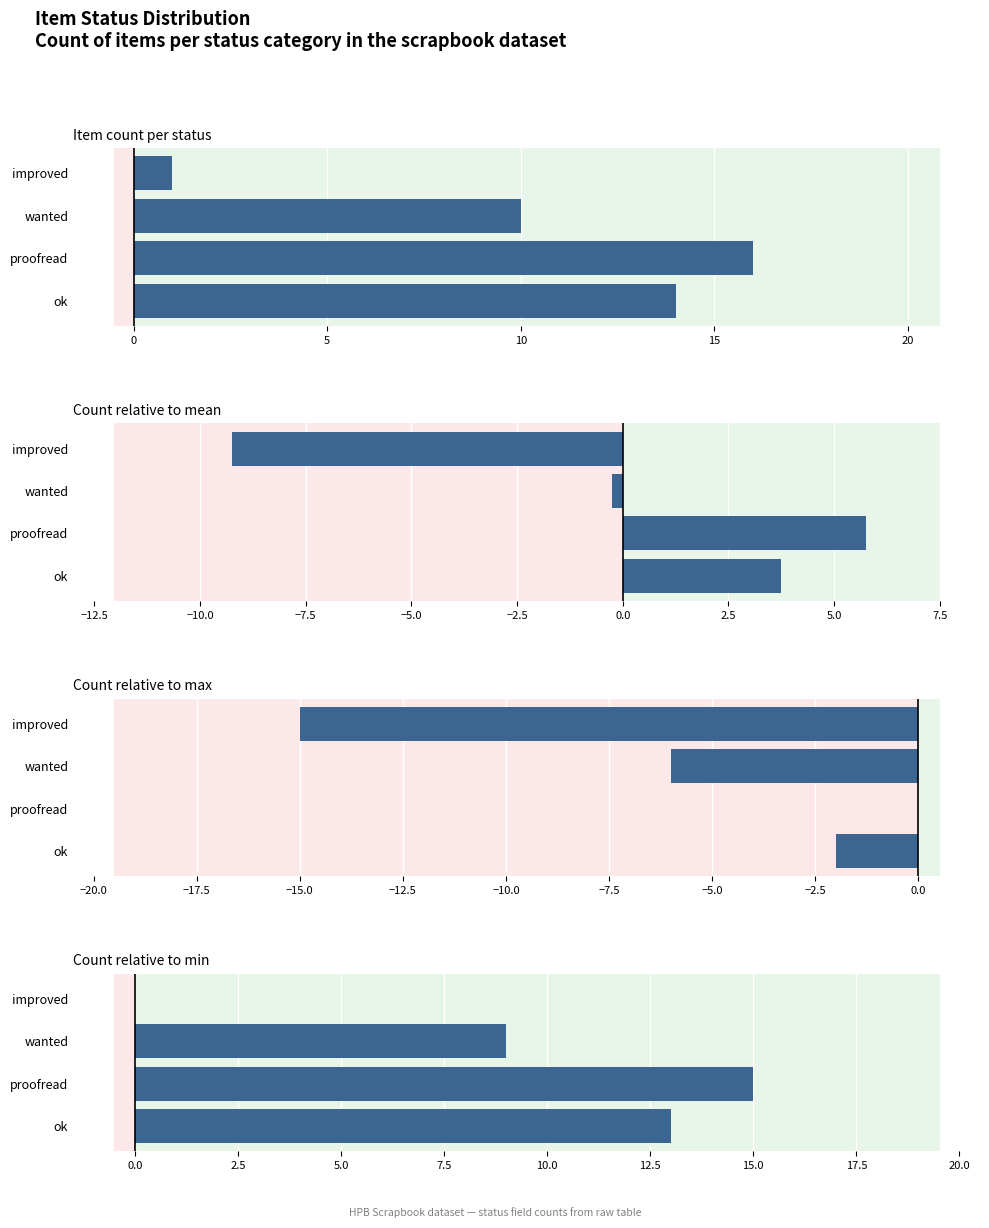

What is the minimum value shown in the chart?

-15.0